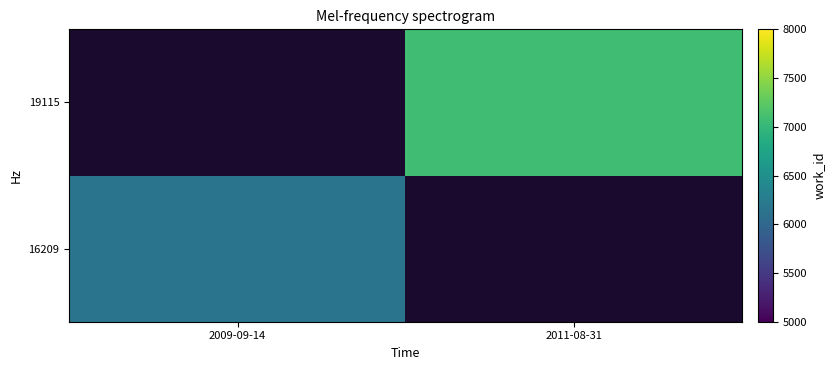

List the labels in order of 19115 value, largest first.

2009-09-14, 2011-08-31